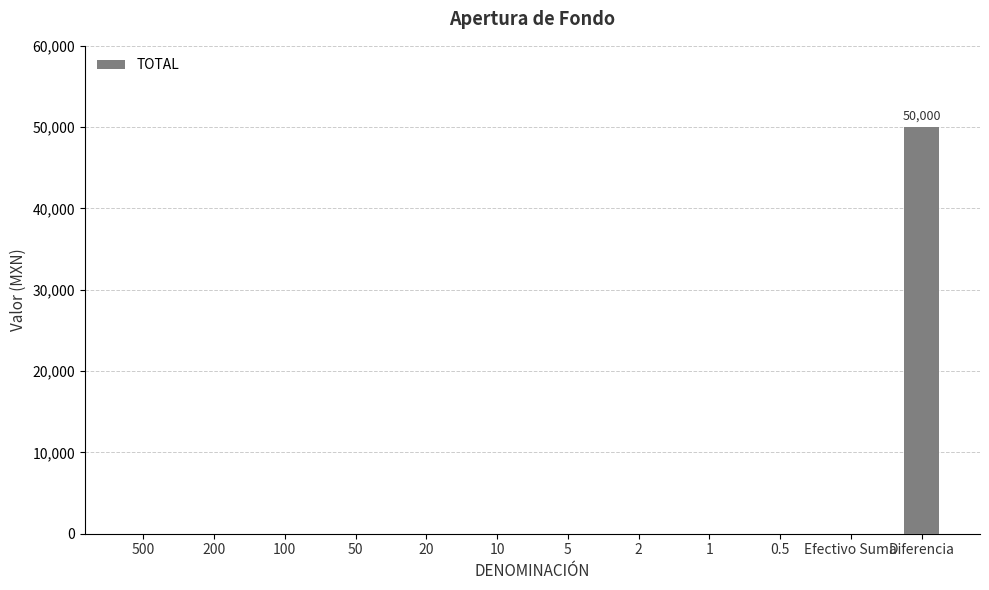

What is the maximum value shown in the chart?

50000